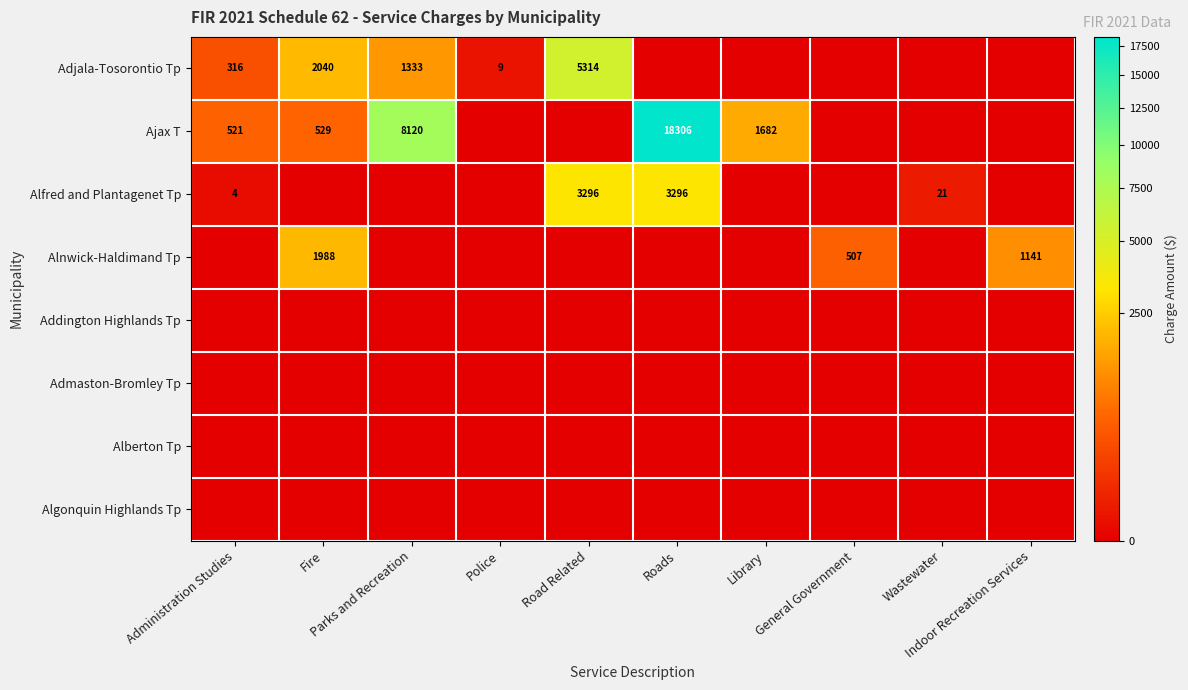

What is the difference between the highest and lowest values at Roads?

18306